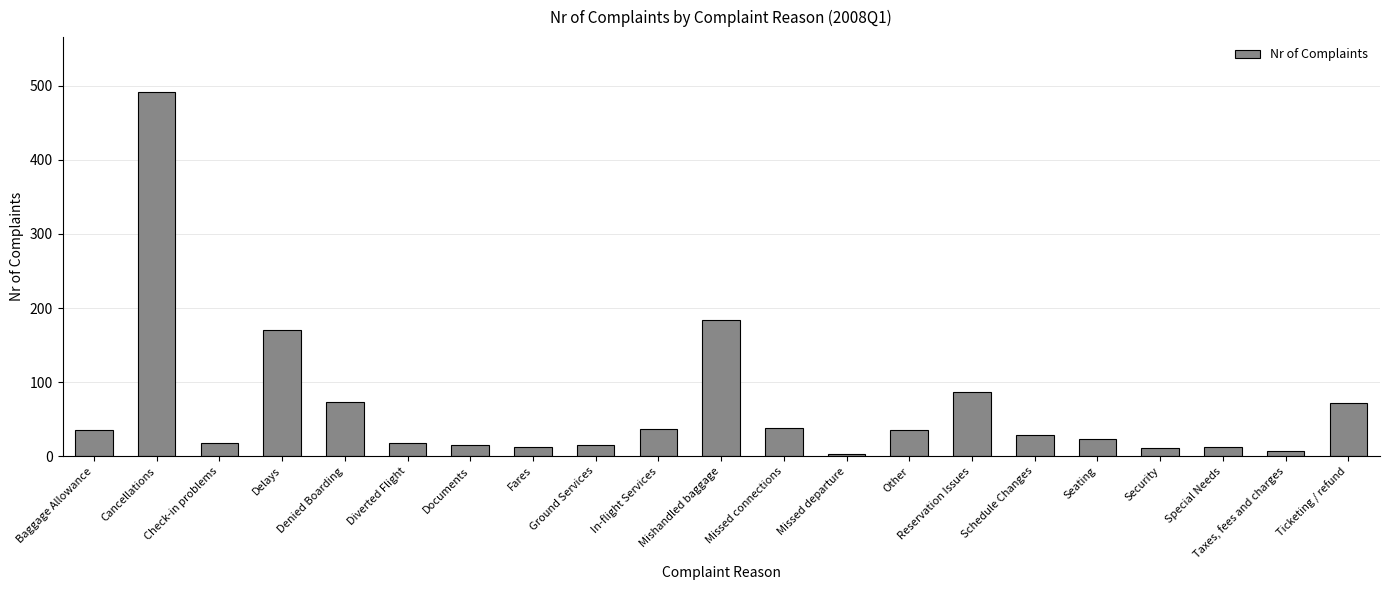

What value does the data have at In-flight Services, to the nearest 10?

40